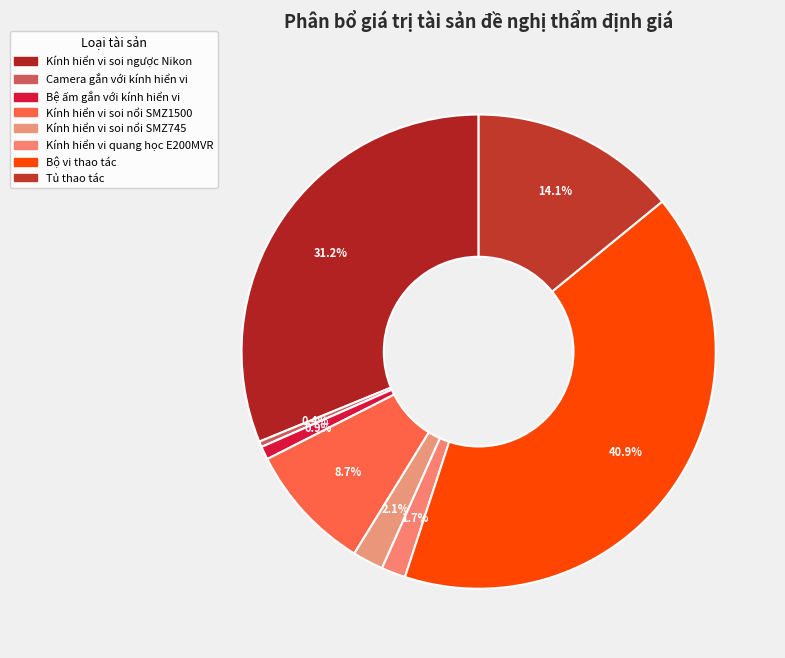

What is the ratio of the value at Kính hiển vi soi nổi SMZ1500 to the value at Tủ thao tác?

0.6